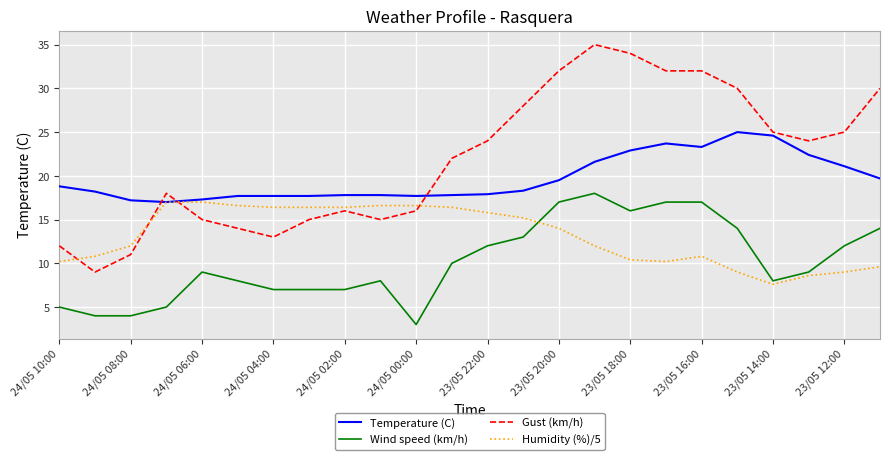

Rank the series by their average value, from highest to lowest.

Gust (km/h), Temperature (C), Humidity (%)/5, Wind speed (km/h)